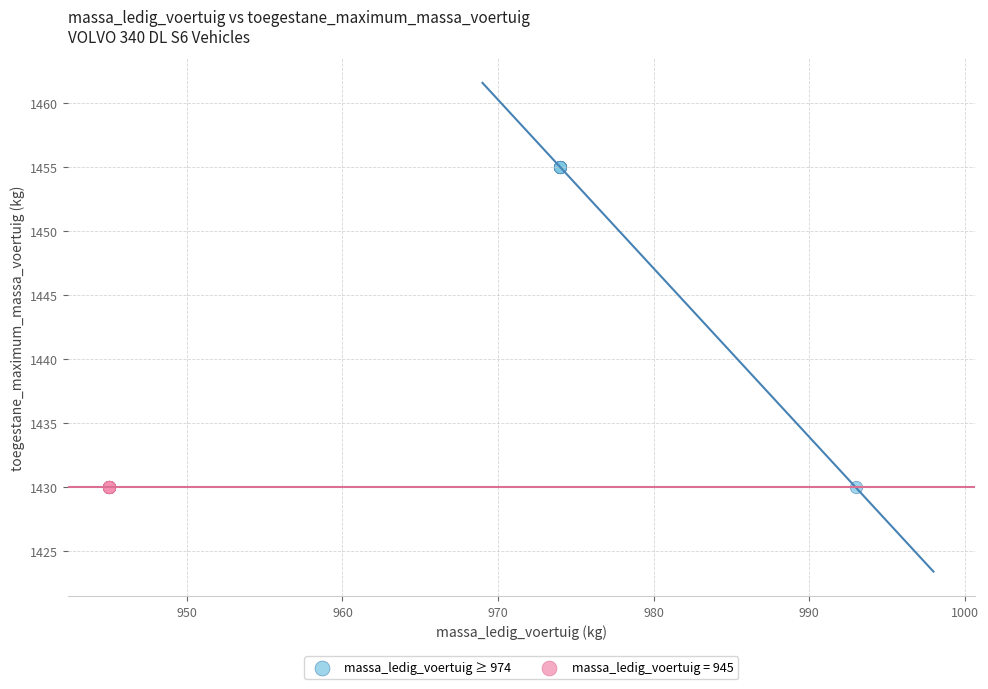

Which series contains the highest Y value?

massa_ledig_voertuig ≥ 974